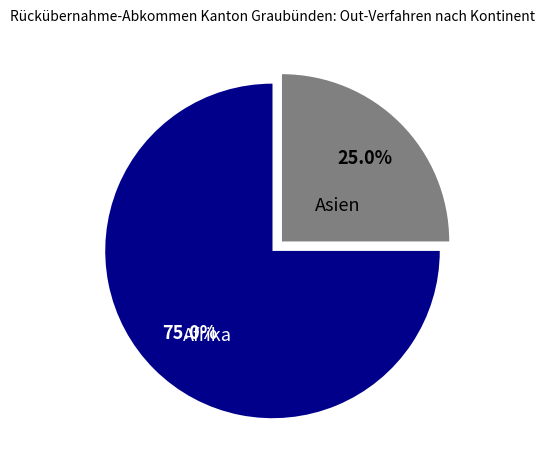

To the nearest percent, what percentage of the pie is Asien?

25%